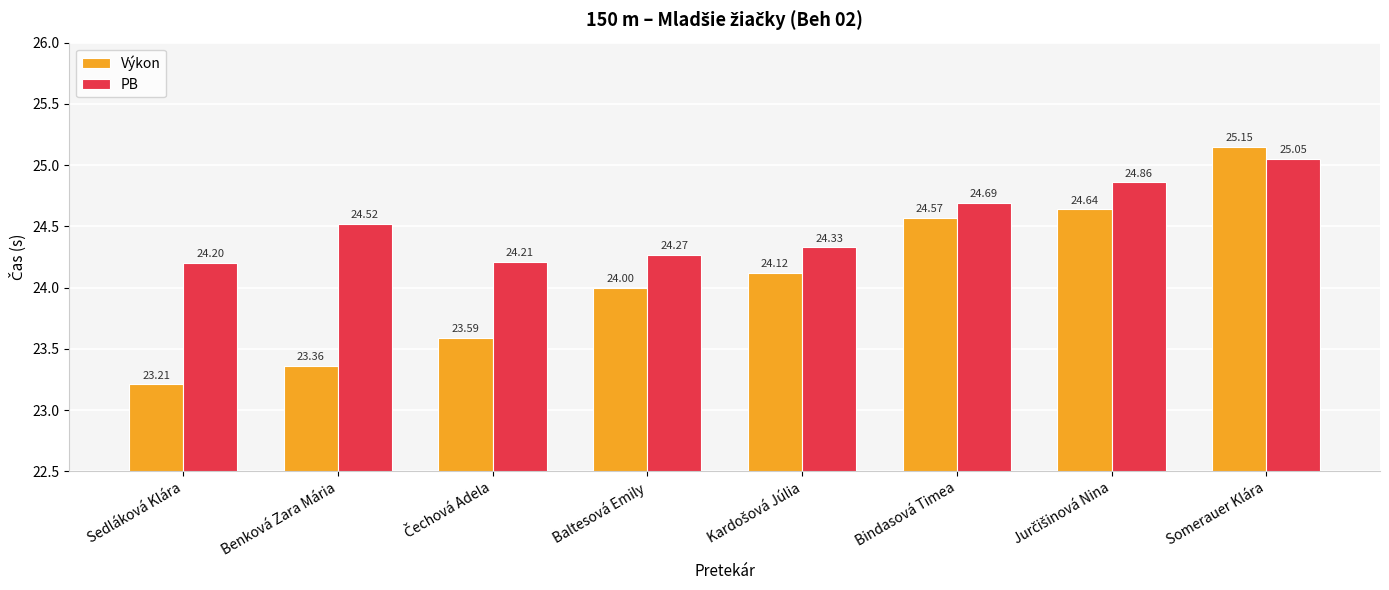

What is the value of the PB bar at the 5th from the left?

24.3